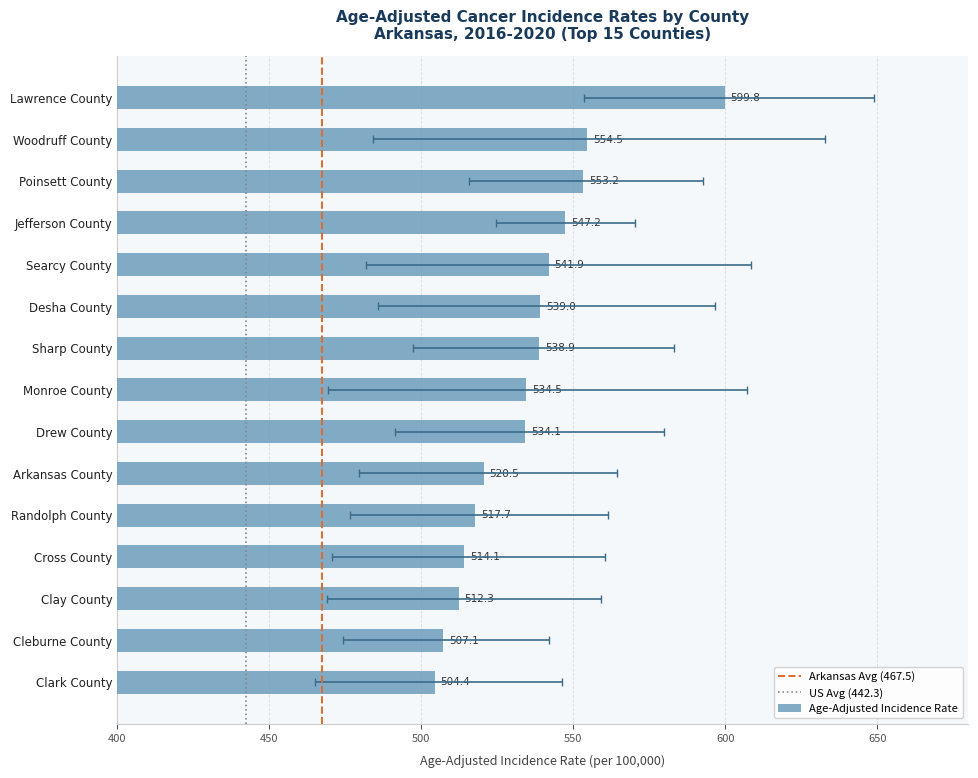

True or false: the data shows 547.2 at Jefferson County.

True